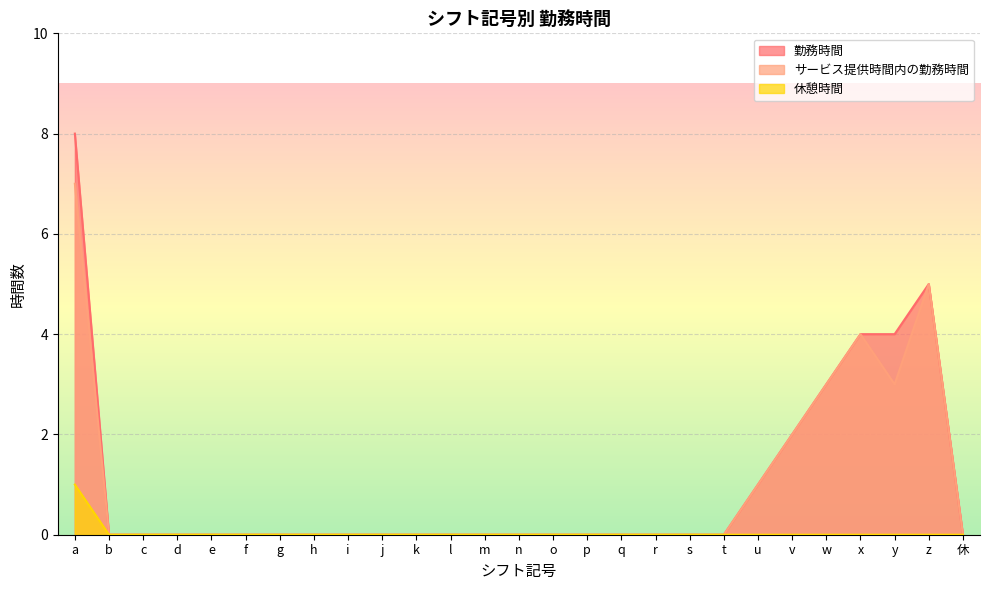

List the labels in order of 勤務時間 value, smallest first.

b, c, d, e, f, g, h, i, j, k, l, m, n, o, p, q, r, s, t, 休, u, v, w, x, y, z, a